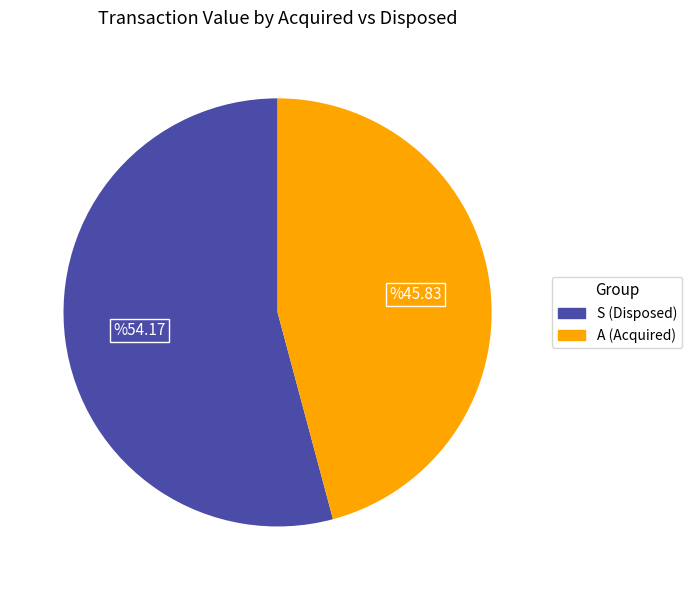

Which slice represents more than half of the pie?

S (Disposed)